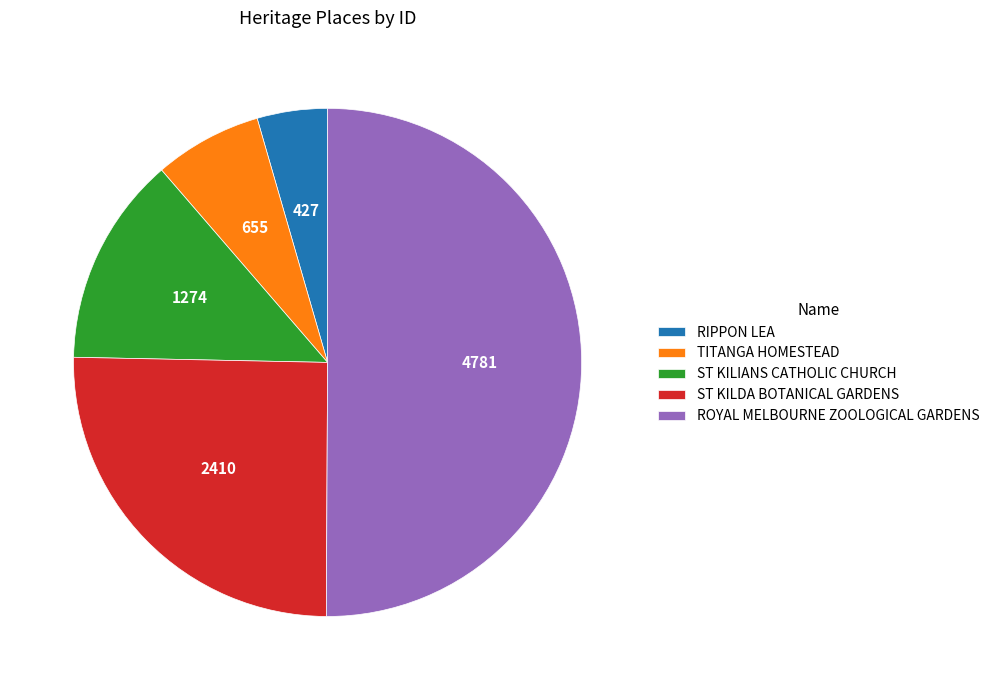

Which has a higher value, TITANGA HOMESTEAD or RIPPON LEA?

TITANGA HOMESTEAD